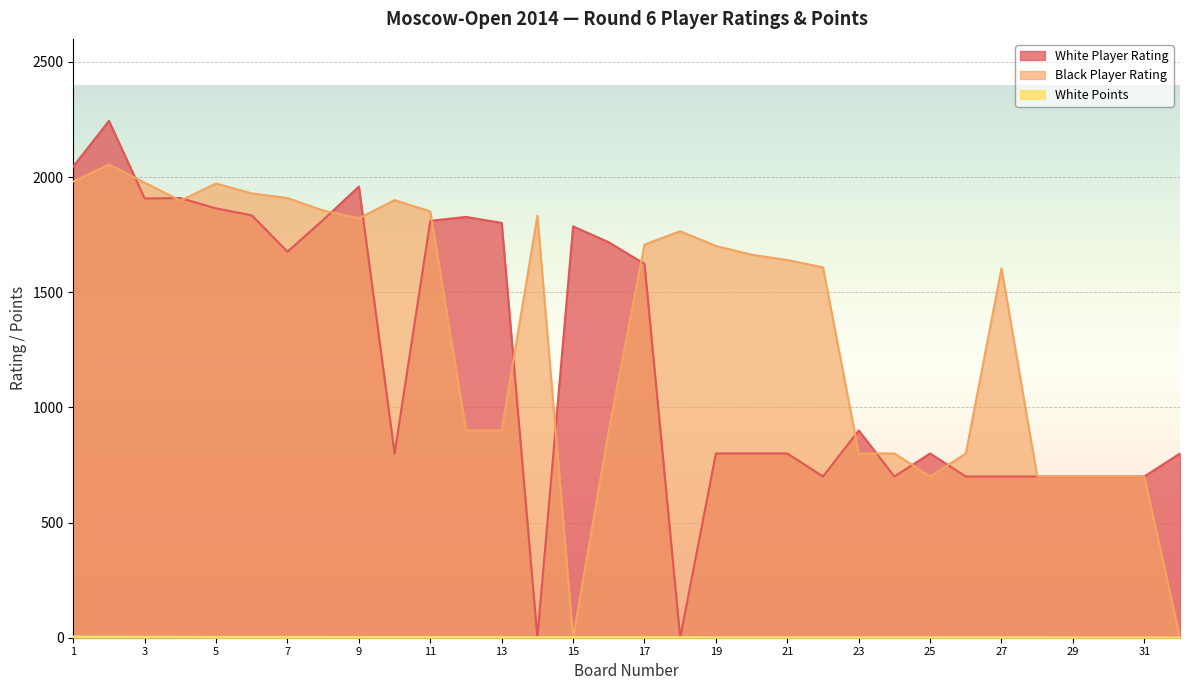

At which category does Black Player Rating reach its first local valley?

4